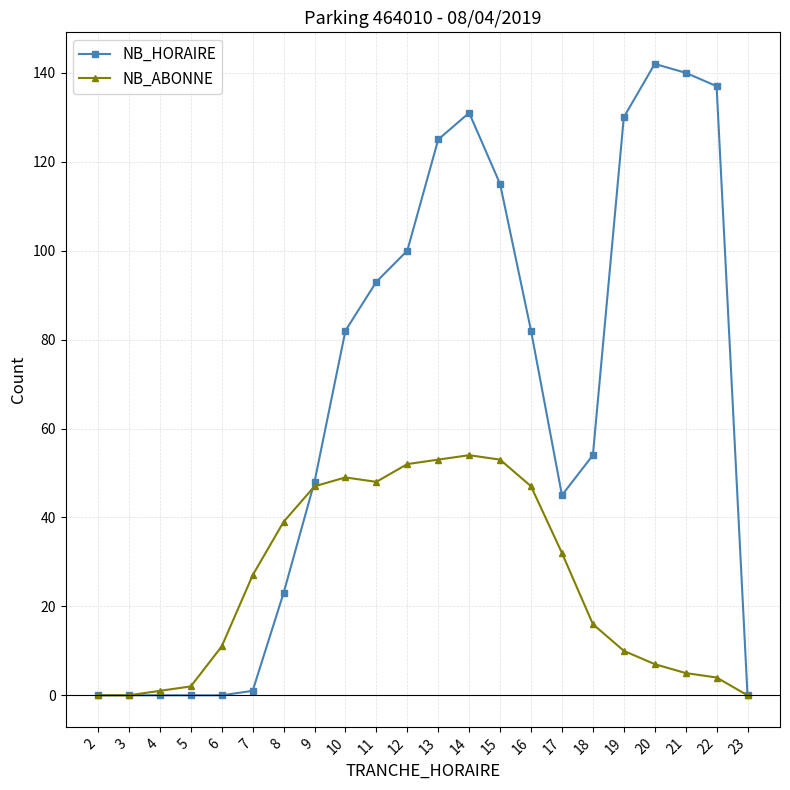

Which series has the largest range (max minus min)?

NB_HORAIRE